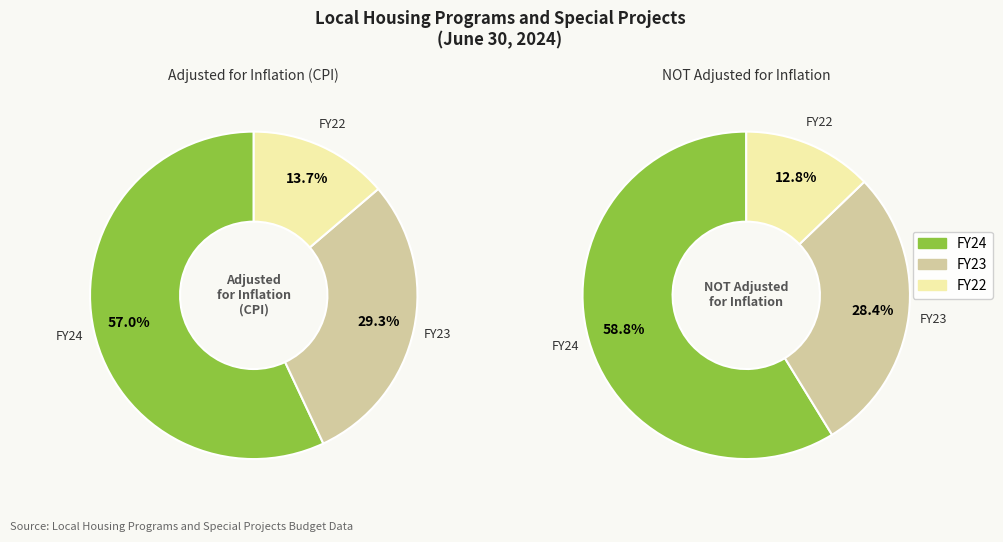

What is the smallest slice in the pie chart?

FY22